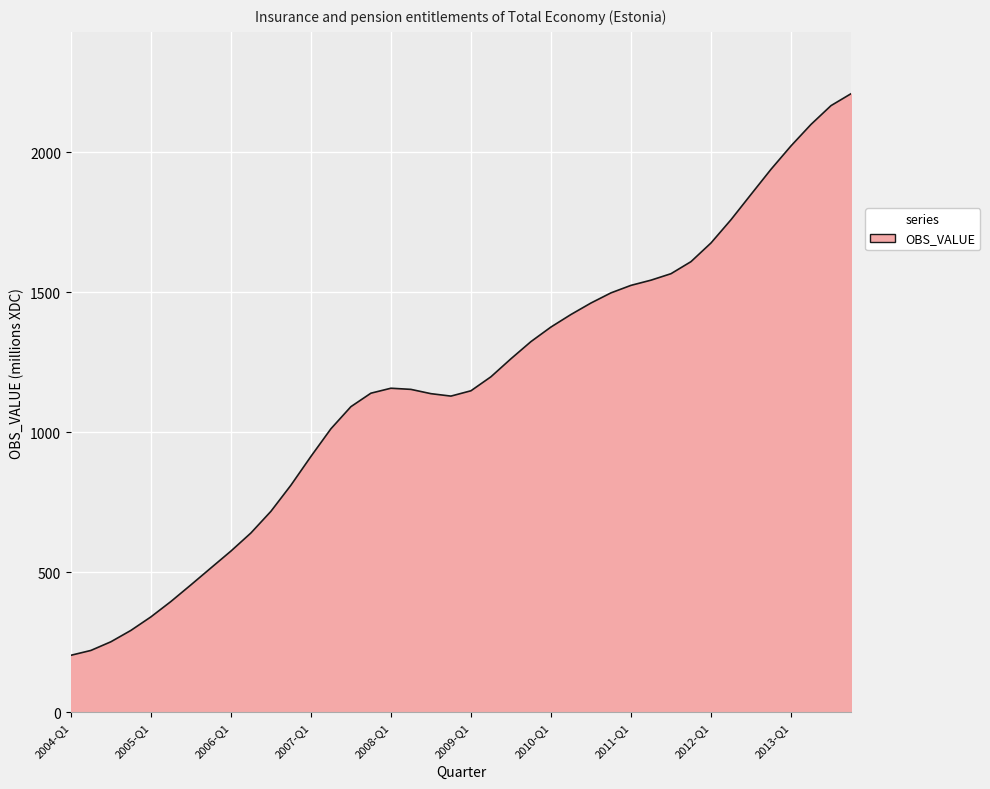

What is the greatest value displayed?

2209.1